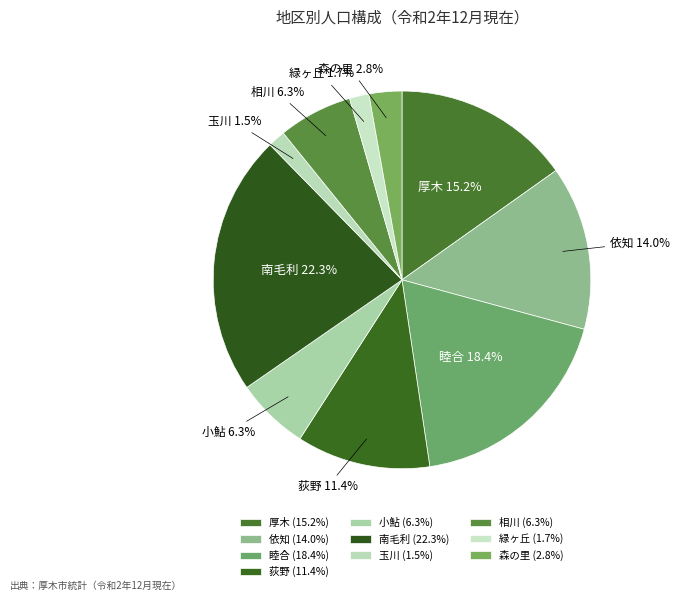

Is the sum of 睦合 and 緑ヶ丘 greater than half?

No